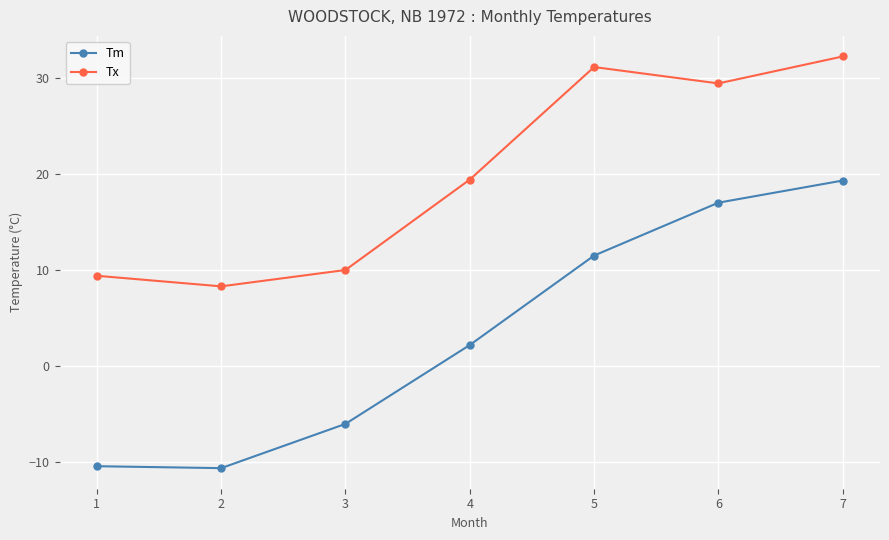

At which category does Tm reach its first local valley?

2